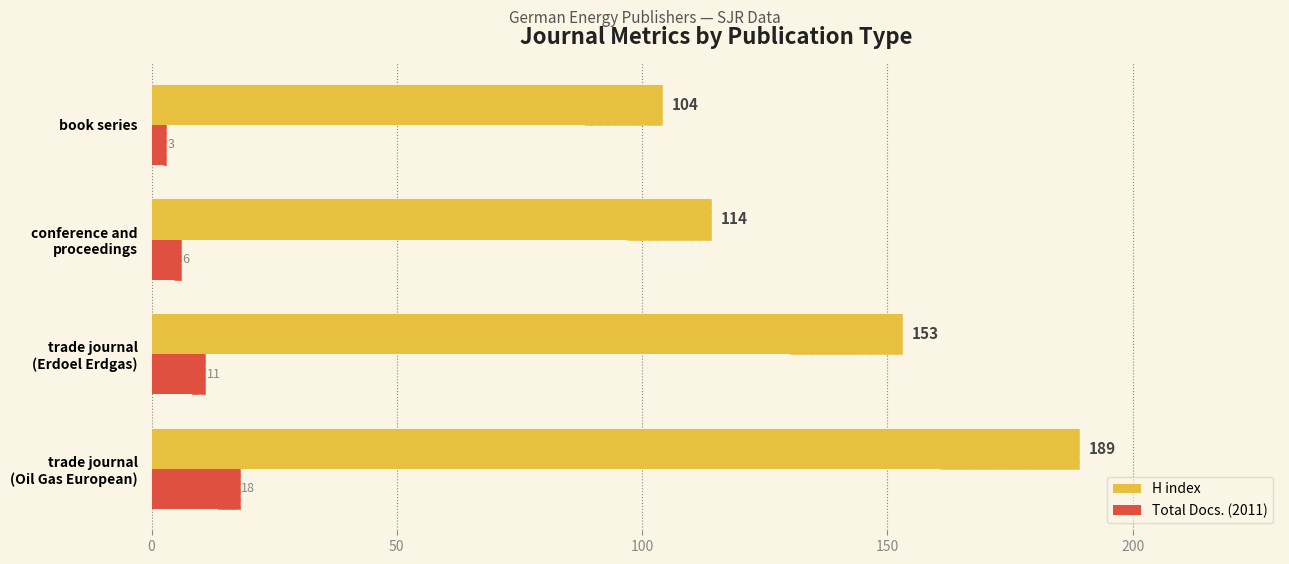

How many values in the H index series exceed 153?

1